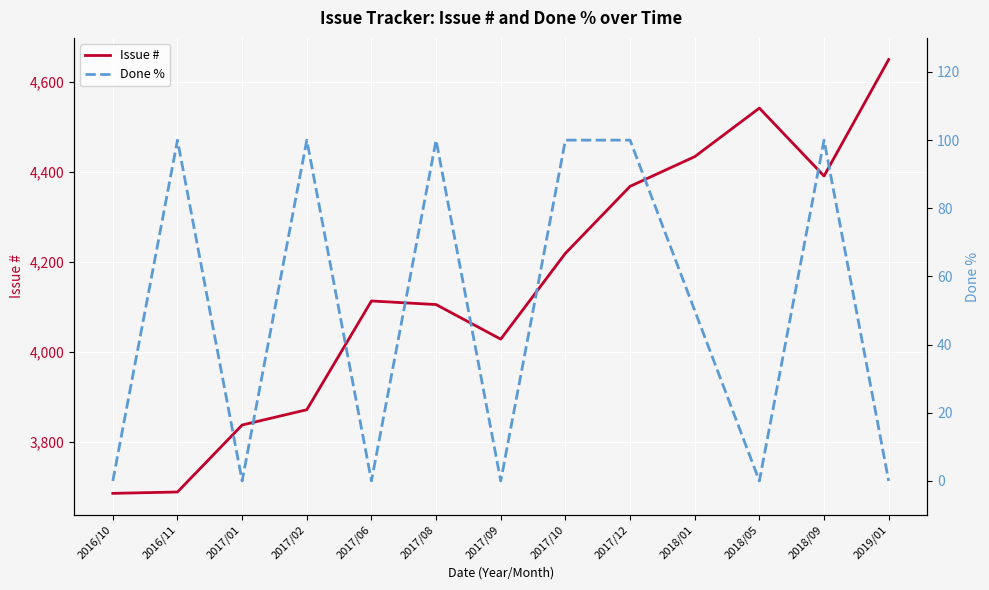

List the series in order of their overall mean, highest first.

Issue #, Done %